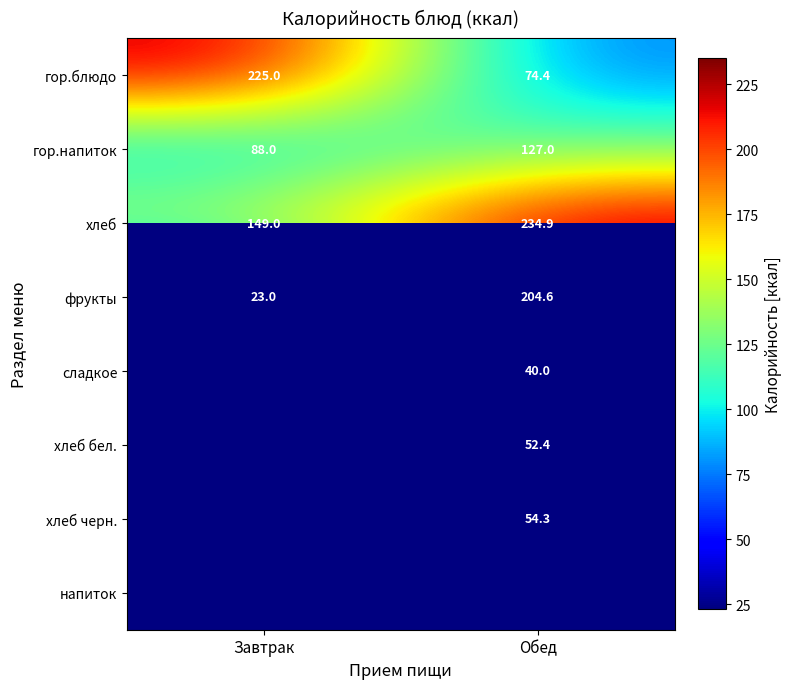

What is the approximate value of гор.напиток at Обед?

127.0